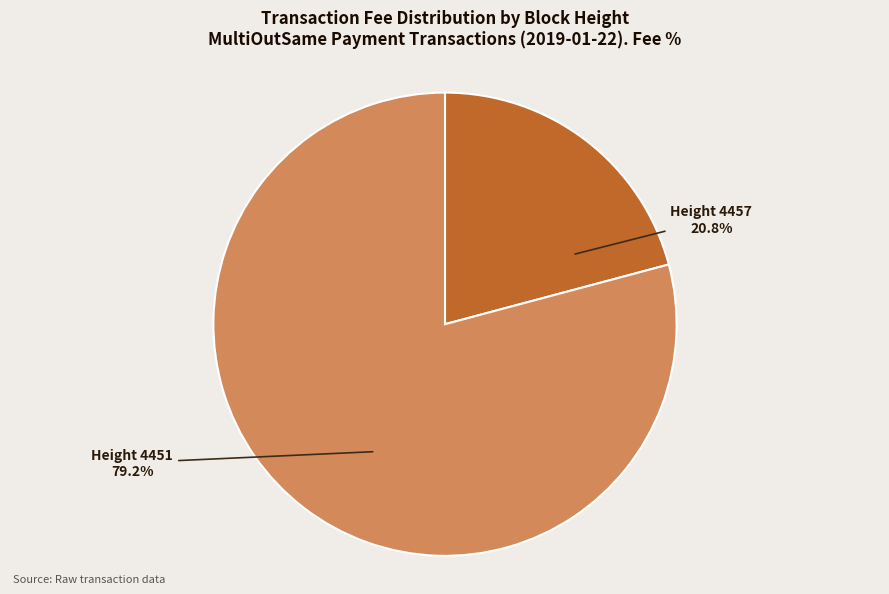

Count the number of slices in the pie.

2